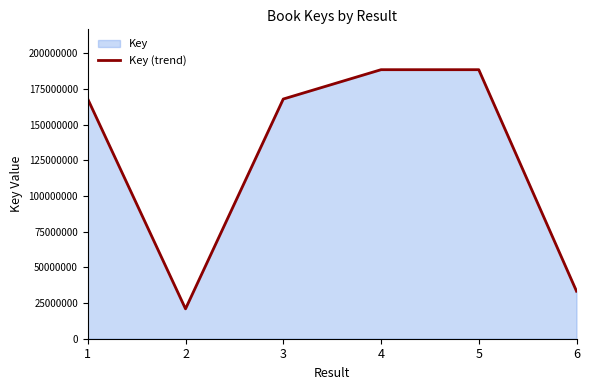

How many categories are shown in the chart?

6